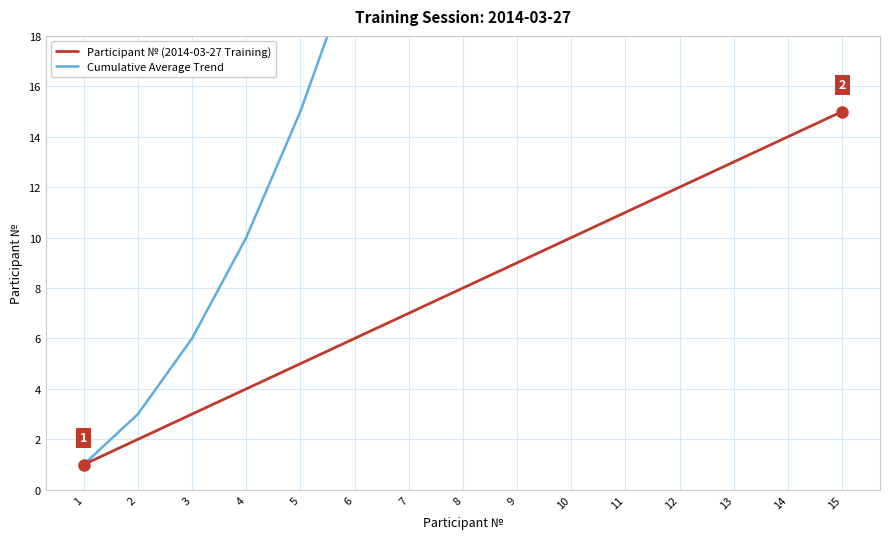

What is the value of the Participant № (2014-03-27 Training) point at the 12th from the left?

12